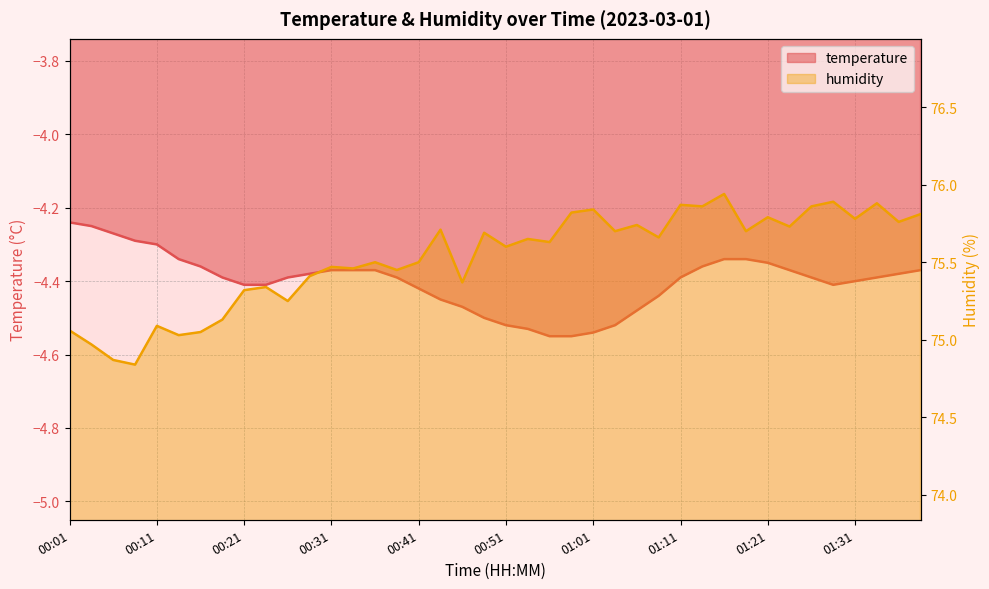

The humidity series shows 75.8 at 01:01. True or false?

True